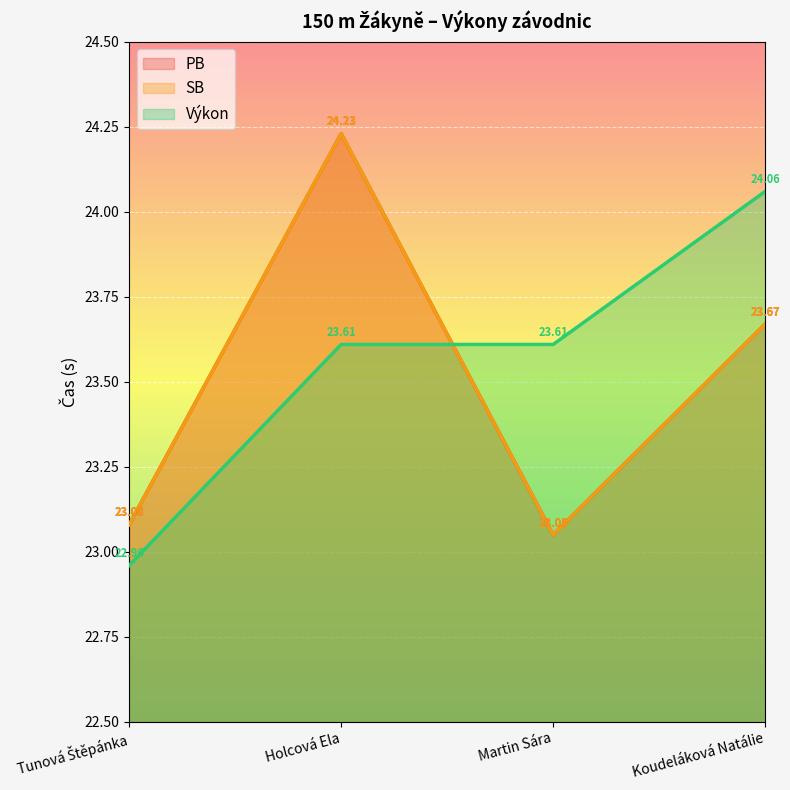

Reading right to left, extract all data points from this chart.

PB: Koudeláková Natálie=23.7	Martin Sára=23.1	Holcová Ela=24.2	Tunová Štěpánka=23.1
SB: Koudeláková Natálie=23.7	Martin Sára=23.1	Holcová Ela=24.2	Tunová Štěpánka=23.1
Výkon: Koudeláková Natálie=24.1	Martin Sára=23.6	Holcová Ela=23.6	Tunová Štěpánka=23.0